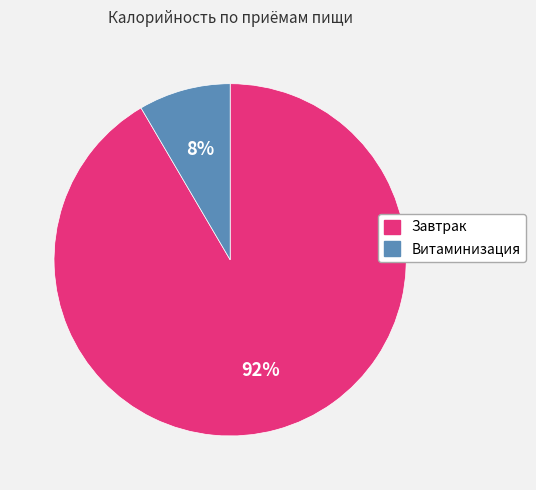

To the nearest percent, what is the average slice percentage?

50%